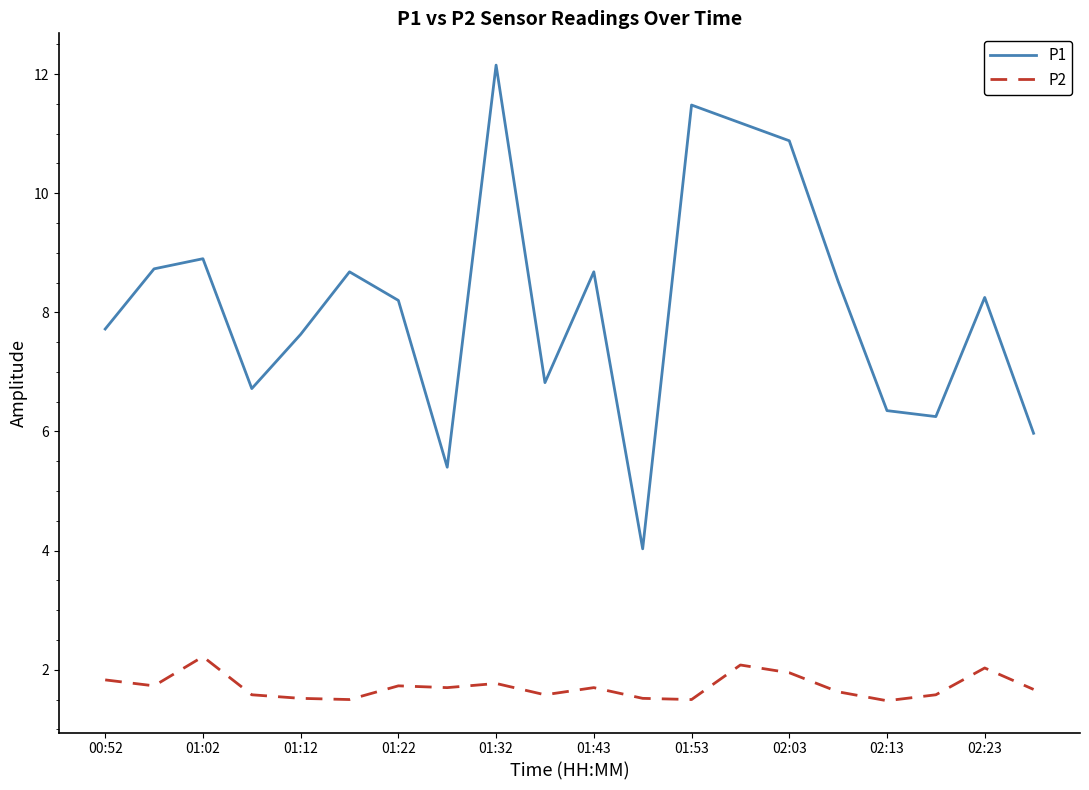

What is the minimum value for P1?

4.0